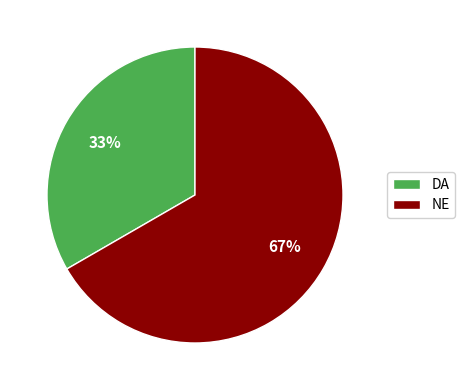

Is there a majority slice in this chart?

Yes